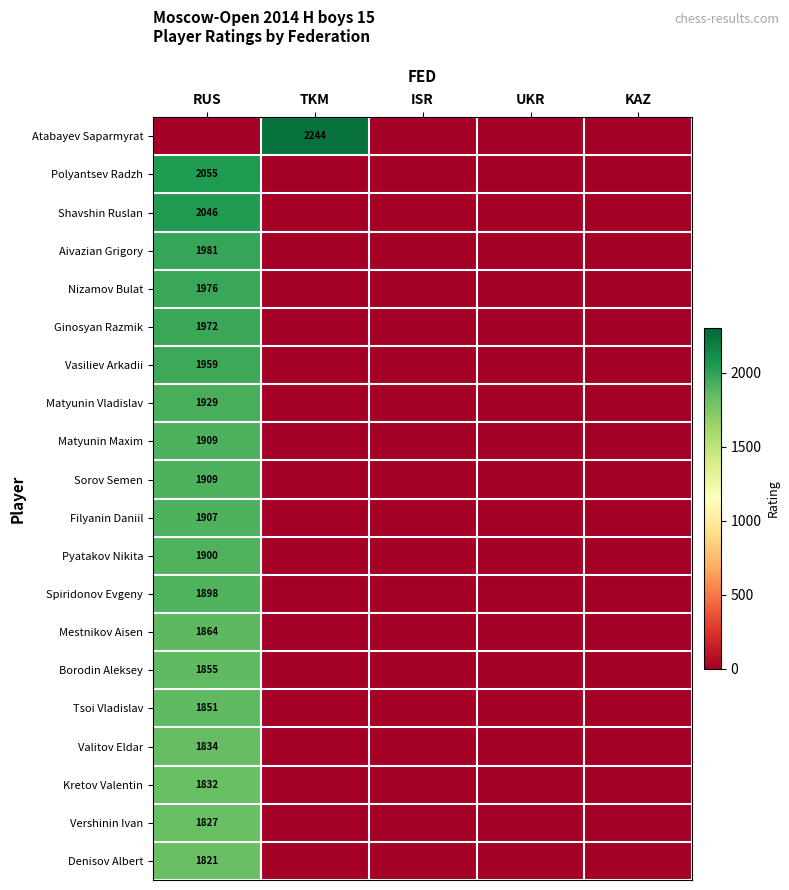

True or false: Filyanin Daniil has a value of 606 at RUS.

False